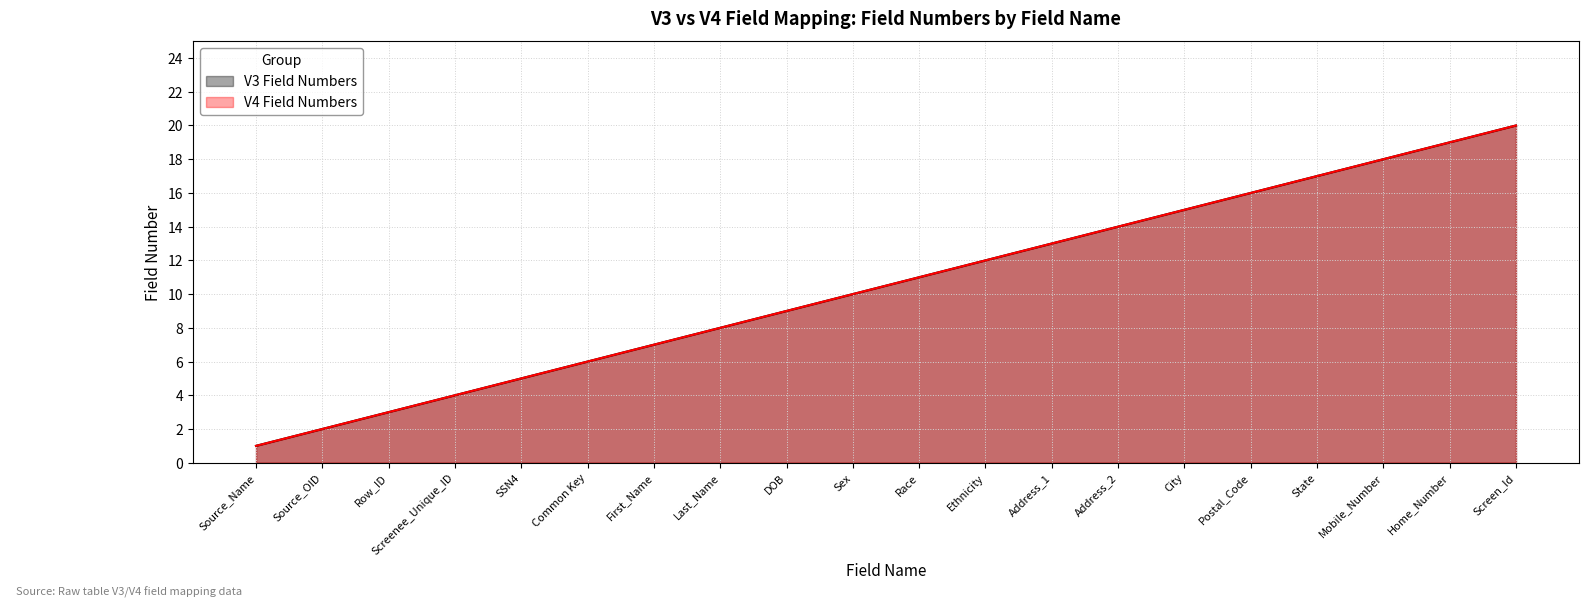

At which label is V3 Field Numbers closest to 10?

Sex